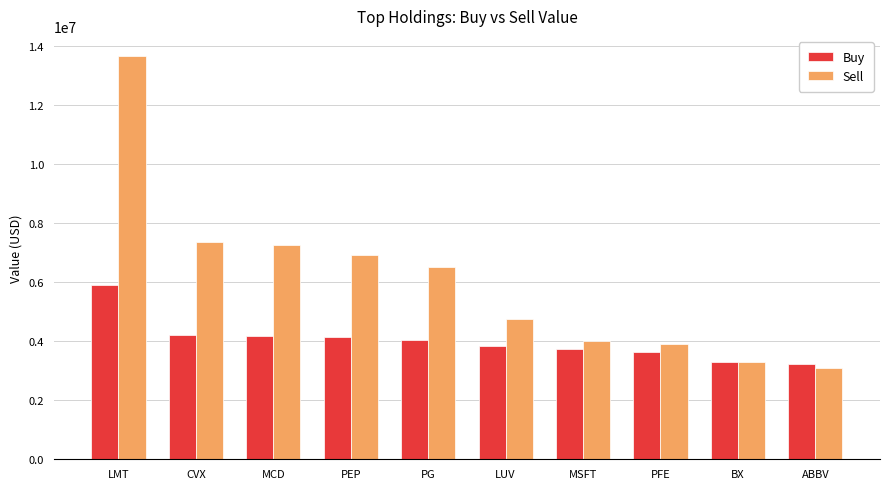

What is the difference between the maximum and minimum values in the Sell series?

10556000